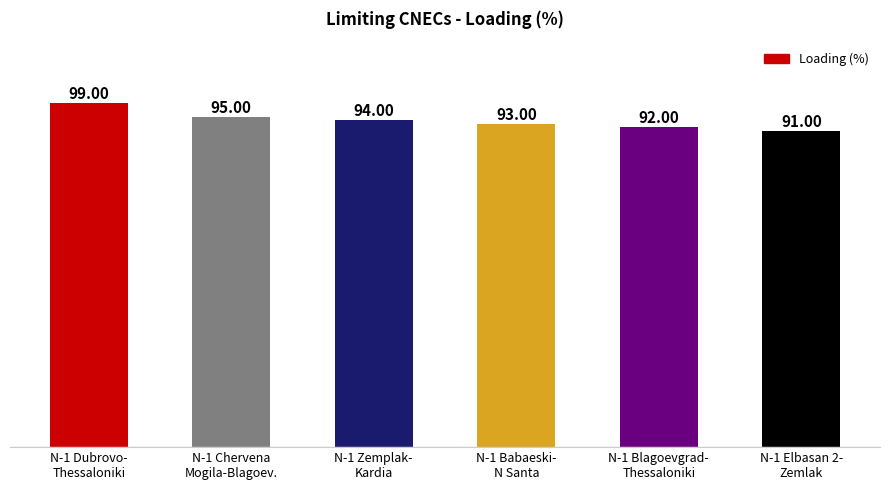

What is the greatest value displayed?

99